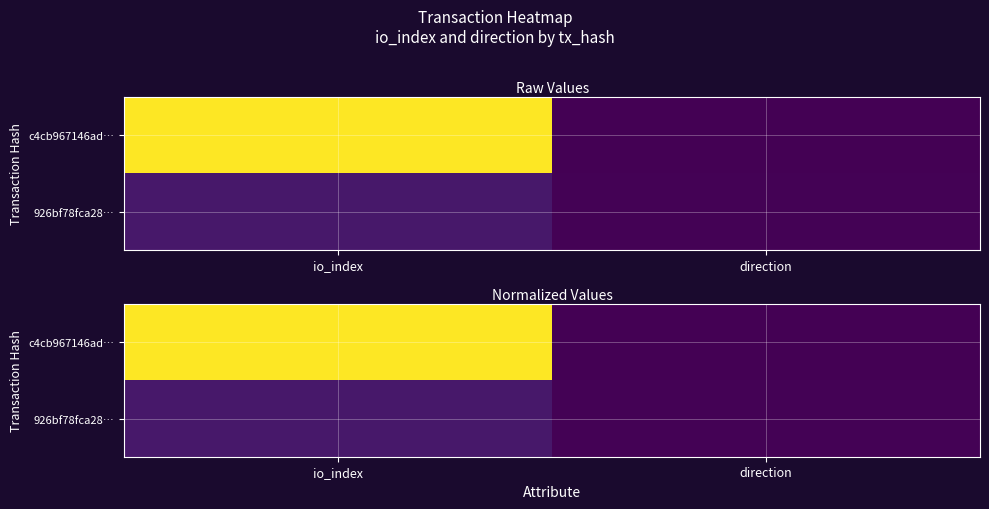

How many values in c4cb967146ad… are above zero?

1